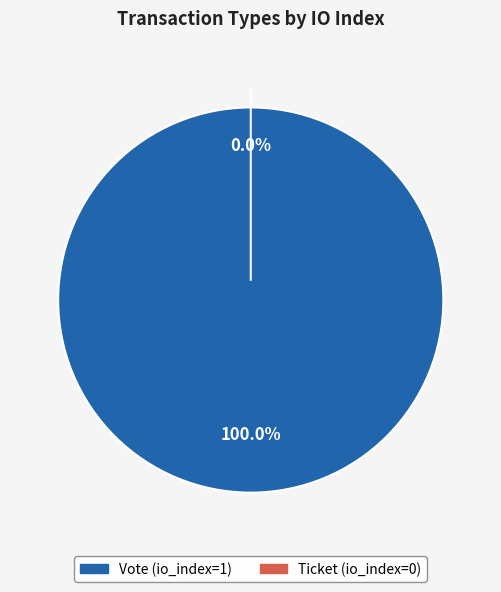

Between Vote and Ticket, which is larger?

Vote